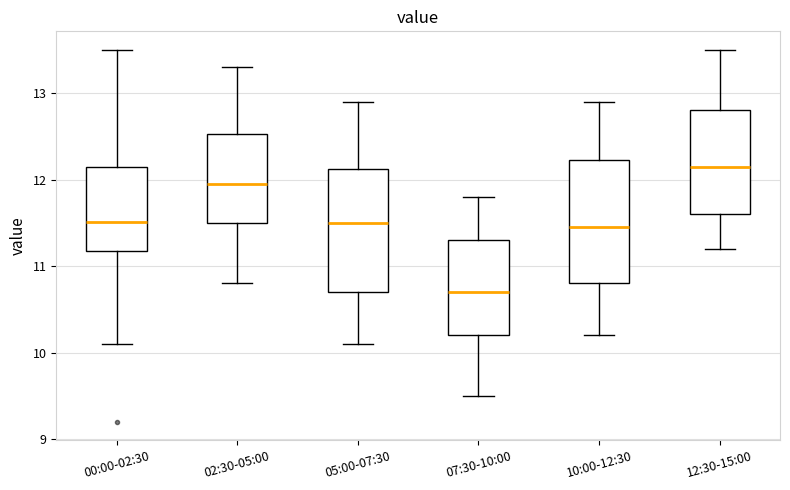

Reading left to right, transcribe this box plot: for each box, give where its median line is, the range the box spans, and where its two whiskers end, as read against the y-axis. The values are not printed on the chart, so give them approximately, as read against the axis.

00:00-02:30: median 11.5, box 11.2 to 12.1, whiskers 10.1 to 13.5
02:30-05:00: median 12.0, box 11.5 to 12.5, whiskers 10.8 to 13.3
05:00-07:30: median 11.5, box 10.7 to 12.1, whiskers 10.1 to 12.9
07:30-10:00: median 10.7, box 10.2 to 11.3, whiskers 9.5 to 11.8
10:00-12:30: median 11.5, box 10.8 to 12.2, whiskers 10.2 to 12.9
12:30-15:00: median 12.2, box 11.6 to 12.8, whiskers 11.2 to 13.5